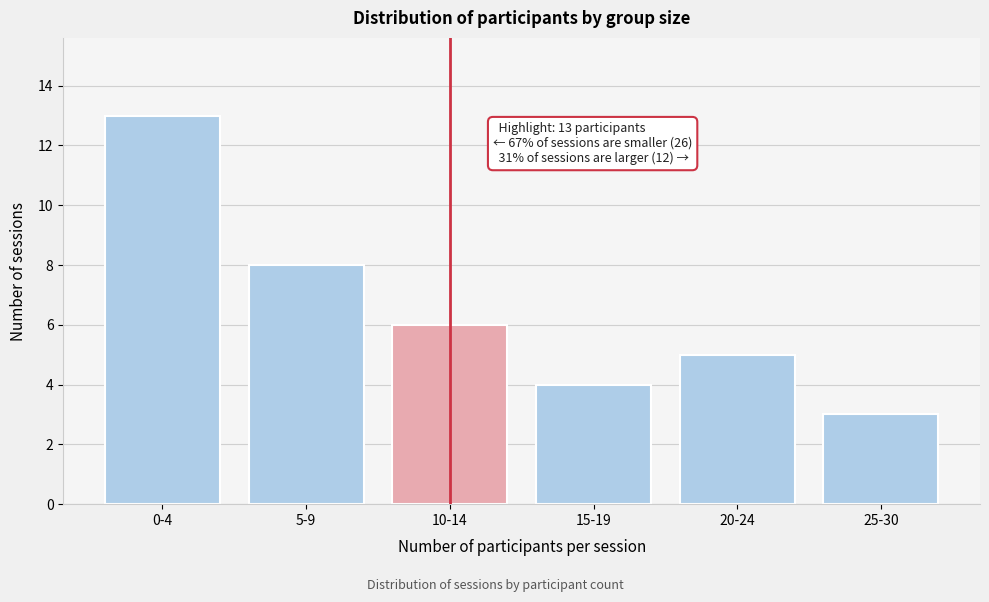

Reading right to left, transcribe all the data shown in this chart.

3	5	4	6	8	13